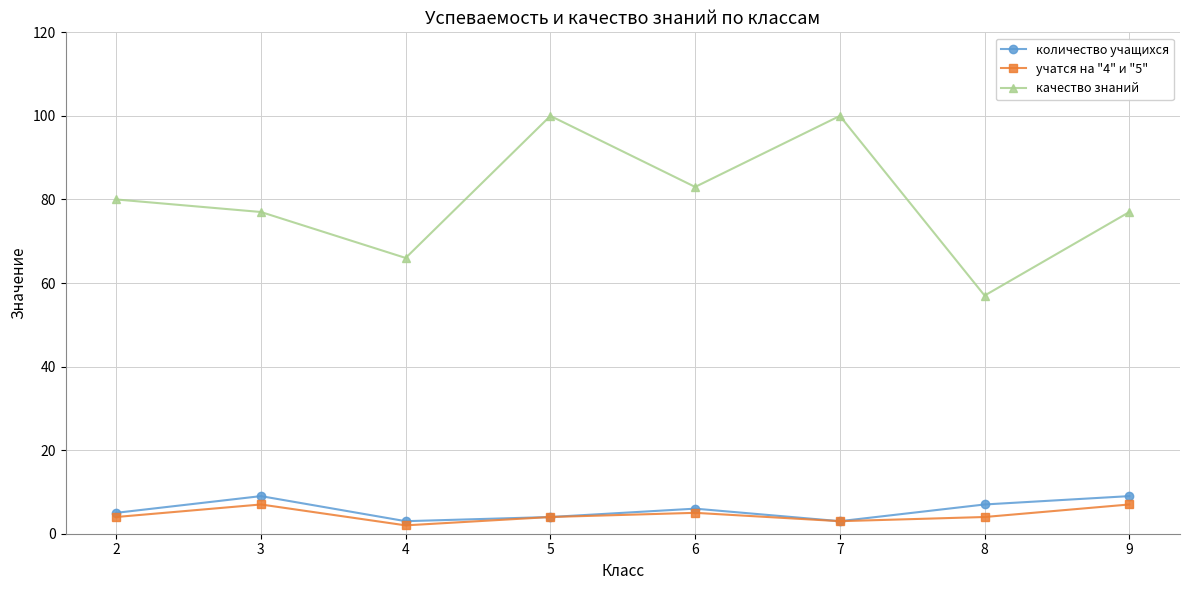

At how many categories does at least one series exceed 13?

8